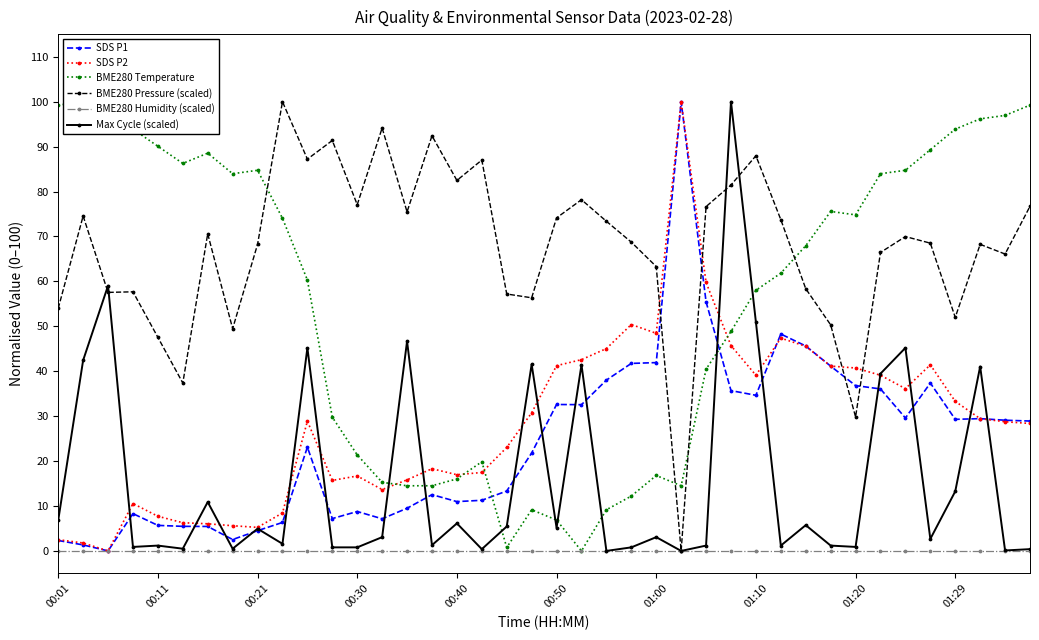

What is the highest value of the SDS P2 series?

100.0